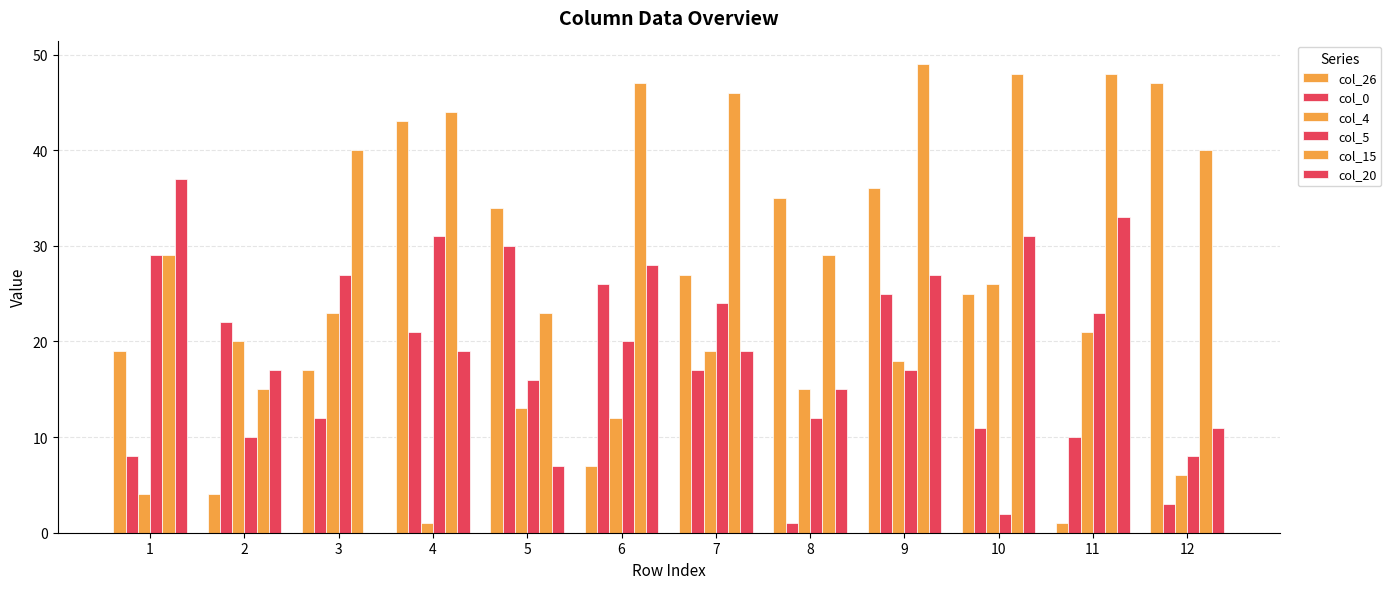

Count the number of data series in this chart.

6